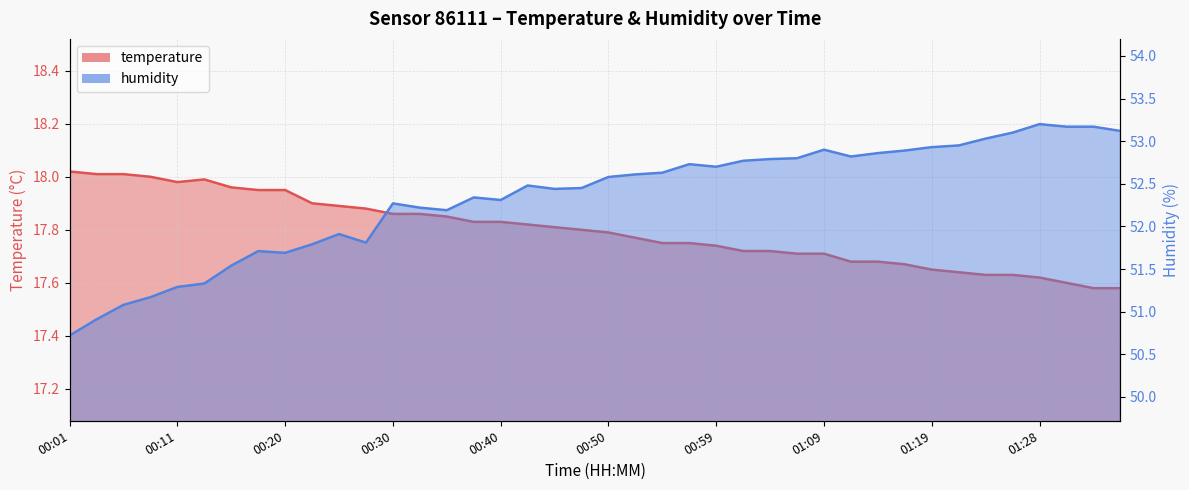

Which category has the lowest value in the temperature series?

01:33